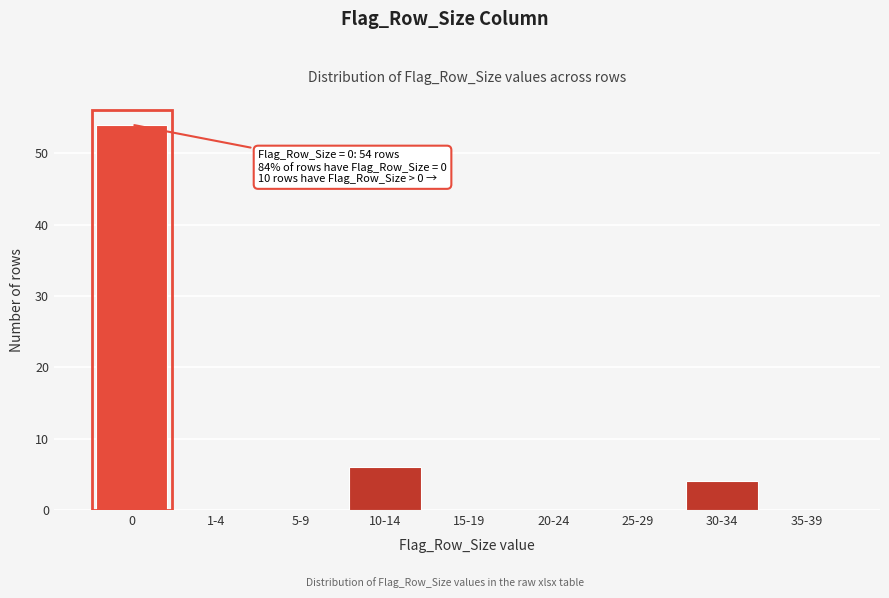

Reading left to right, extract all data points from this chart.

0=54	1-4=0	5-9=0	10-14=6	15-19=0	20-24=0	25-29=0	30-34=4	35-39=0